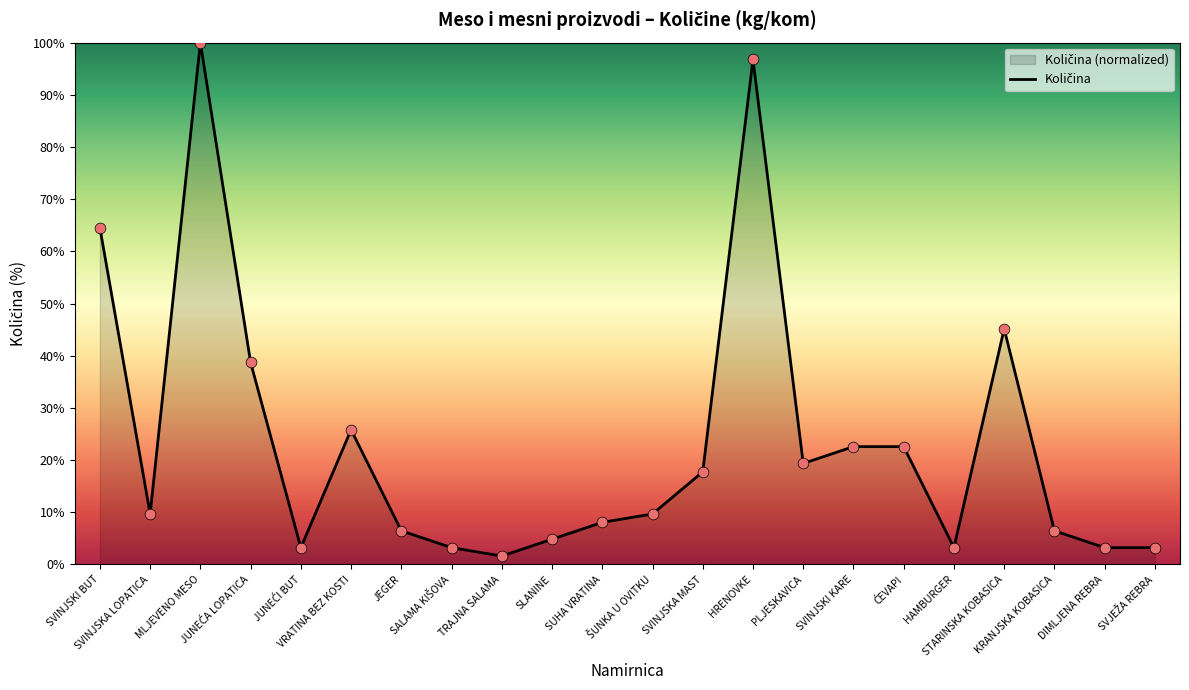

Approximately how many times larger is the value at JUNEĆA LOPATICA compared to VRATINA BEZ KOSTI?

1.5